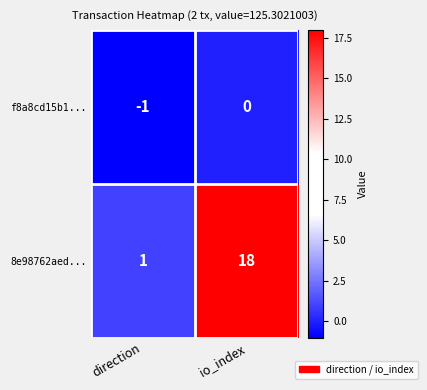

List the series in order of their peak value, highest first.

8e98762aed..., f8a8cd15b1...